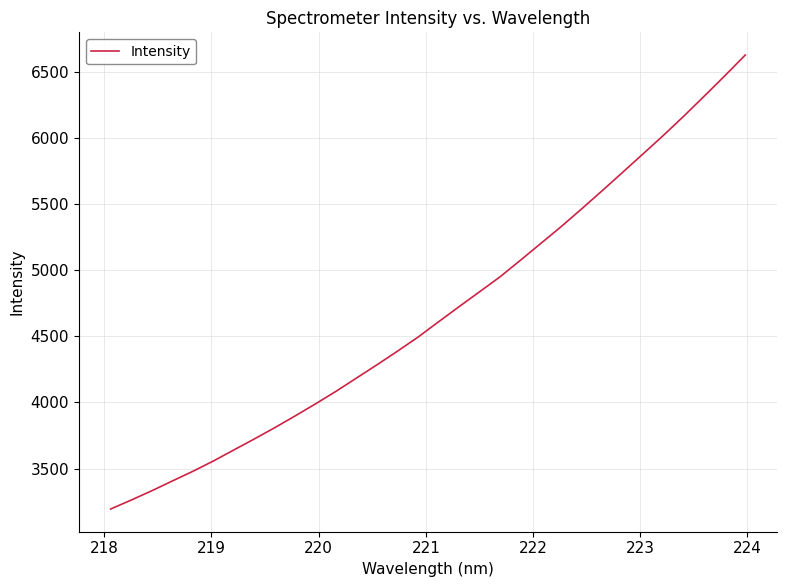

What is the maximum value shown in the chart?

6628.8